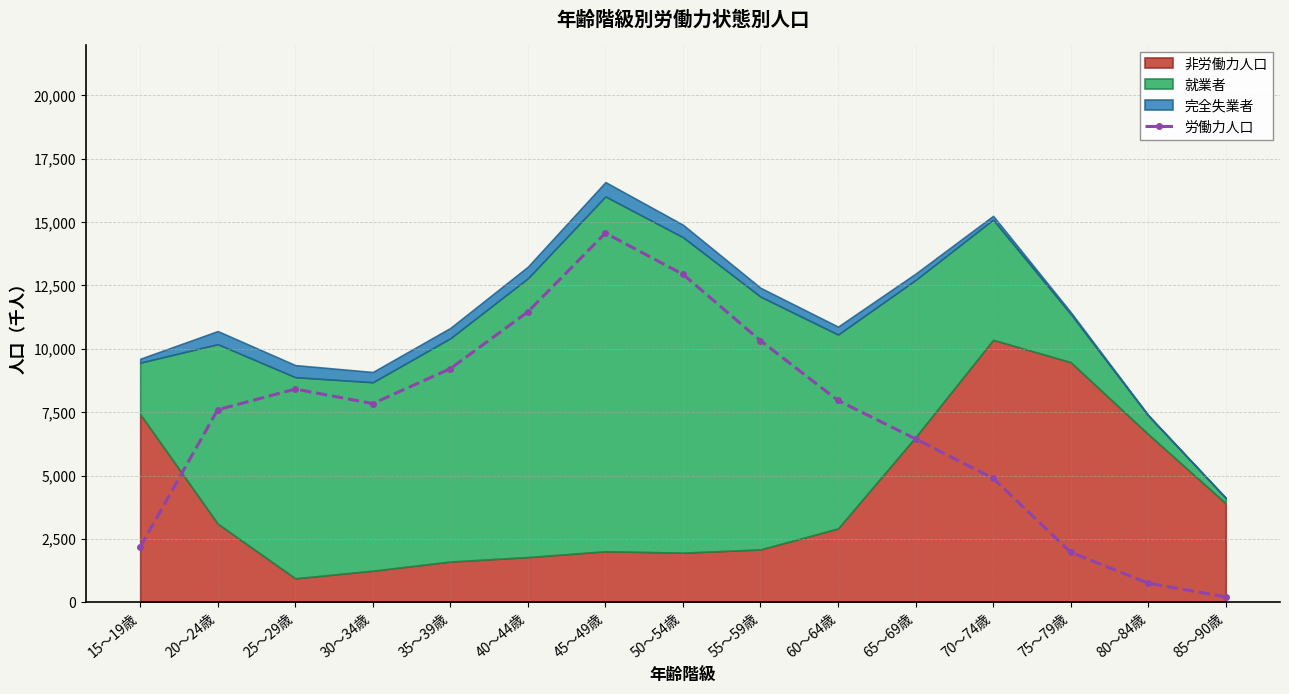

Where is the first local maximum?

25～29歳